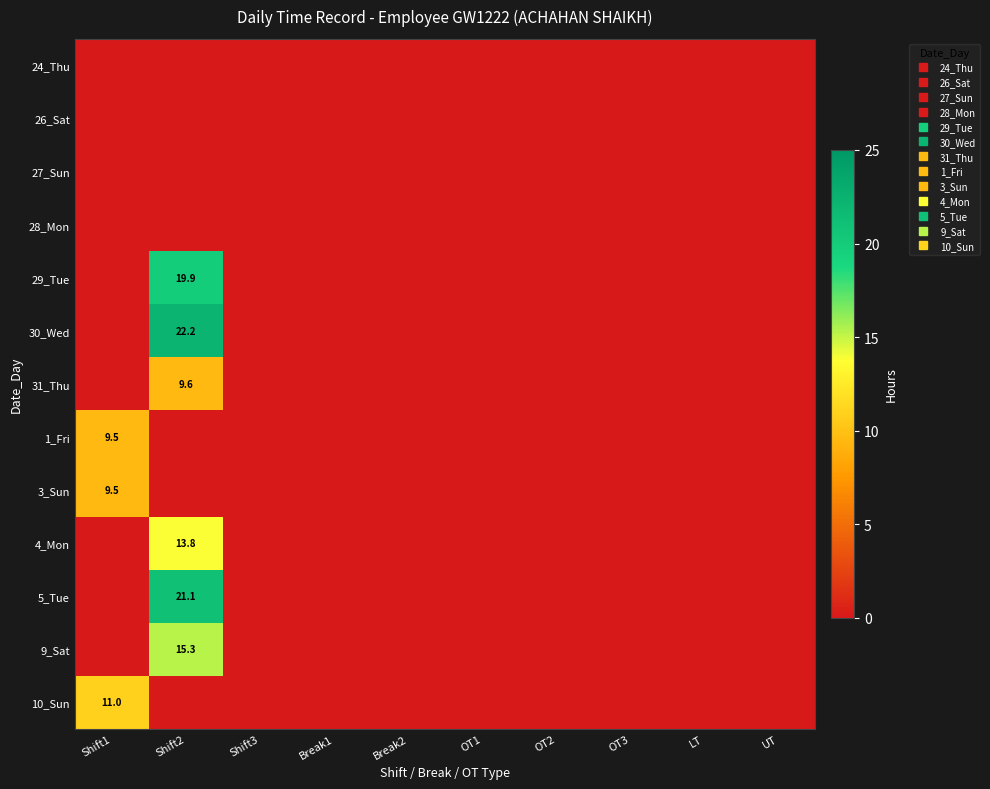

List the series in order of their peak value, lowest first.

24_Thu, 26_Sat, 27_Sun, 28_Mon, 3_Sun, 1_Fri, 31_Thu, 10_Sun, 4_Mon, 9_Sat, 29_Tue, 5_Tue, 30_Wed